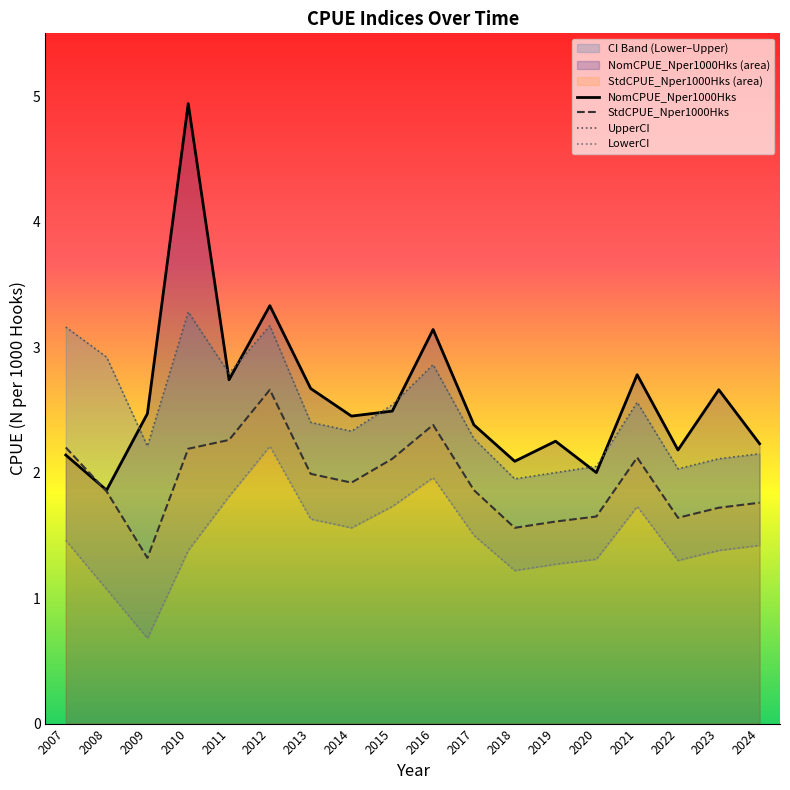

Reading left to right, transcribe all the data shown in this chart.

NomCPUE_Nper1000Hks: 2.1	1.9	2.5	4.9	2.7	3.3	2.7	2.5	2.5	3.1	2.4	2.1	2.2	2.0	2.8	2.2	2.7	2.2
StdCPUE_Nper1000Hks: 2.2	1.9	1.3	2.2	2.3	2.7	2.0	1.9	2.1	2.4	1.9	1.6	1.6	1.6	2.1	1.6	1.7	1.8
UpperCI: 3.2	2.9	2.2	3.3	2.8	3.2	2.4	2.3	2.5	2.9	2.3	1.9	2.0	2.0	2.6	2.0	2.1	2.1
LowerCI: 1.5	1.1	0.7	1.4	1.8	2.2	1.6	1.6	1.7	2.0	1.5	1.2	1.3	1.3	1.7	1.3	1.4	1.4